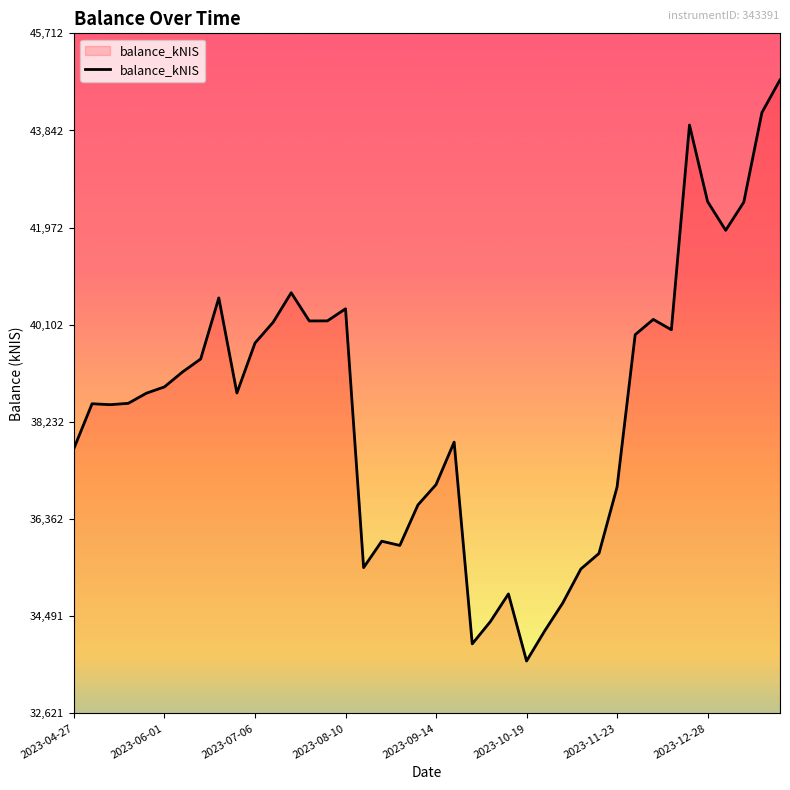

Does the chart have visible grid lines?

No